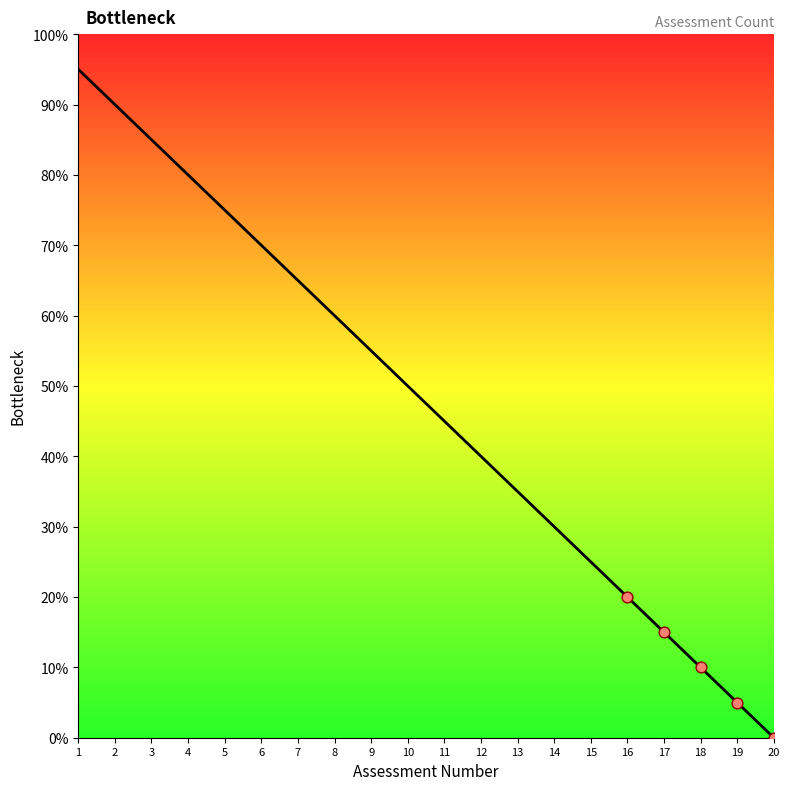

What is the ratio of the value at 19 to the value at 13?

0.1